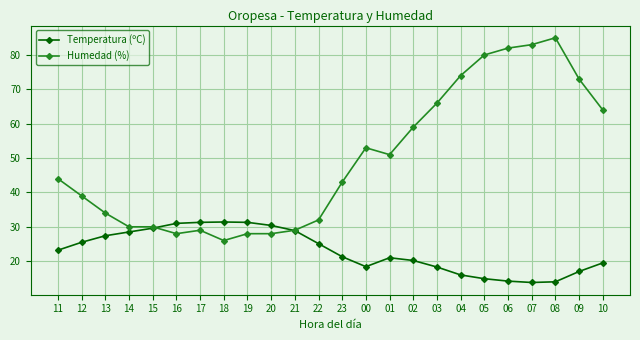

Which series has the largest total across all categories?

Humedad (%)